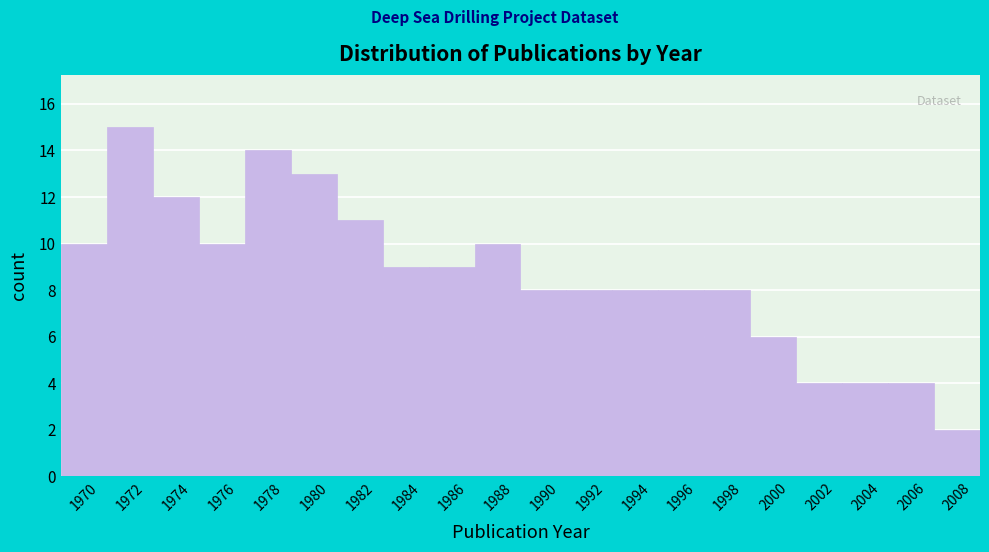

Reading left to right, list all the values displayed in this chart.

1970=10	1972=15	1974=12	1976=10	1978=14	1980=13	1982=11	1984=9	1986=9	1988=10	1990=8	1992=8	1994=8	1996=8	1998=8	2000=6	2002=4	2004=4	2006=4	2008=2